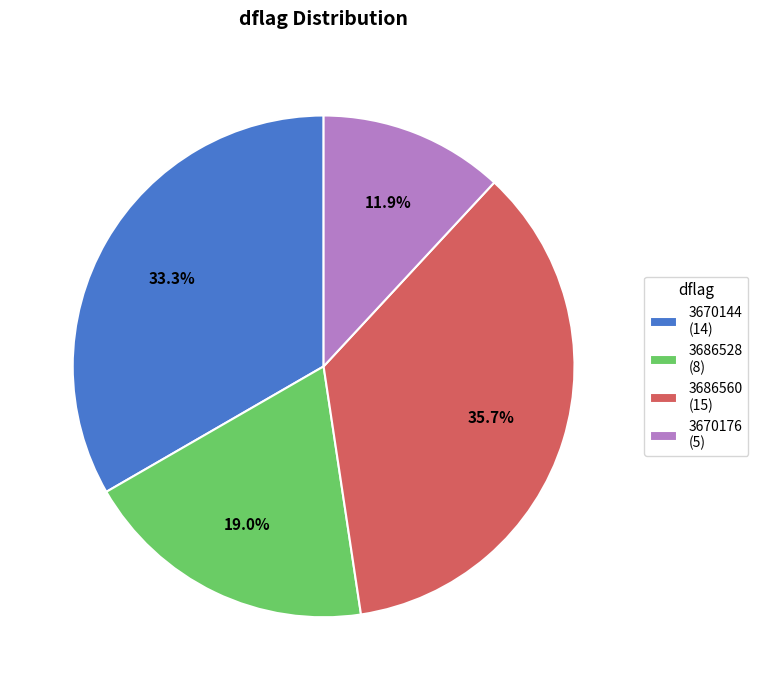

Approximately how many times larger is the value at 3670144 (14) compared to 3686528 (8)?

1.8